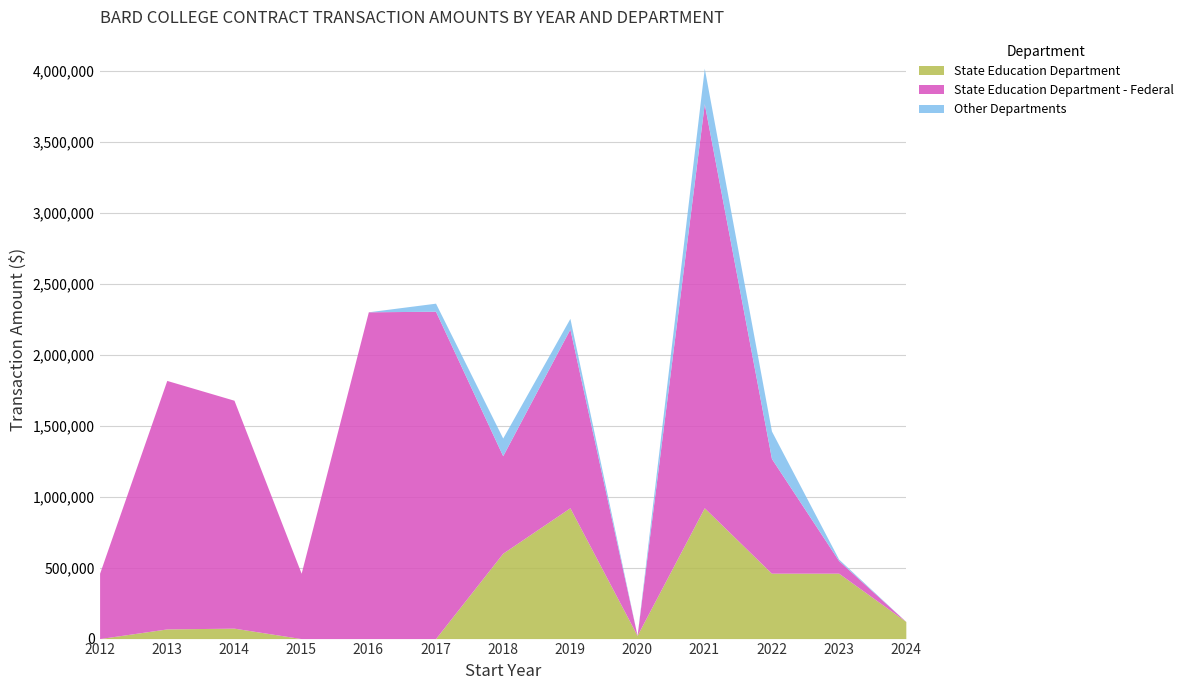

At 2020, list the series in order from largest to smallest.

State Education Department, State Education Department - Federal, Other Departments